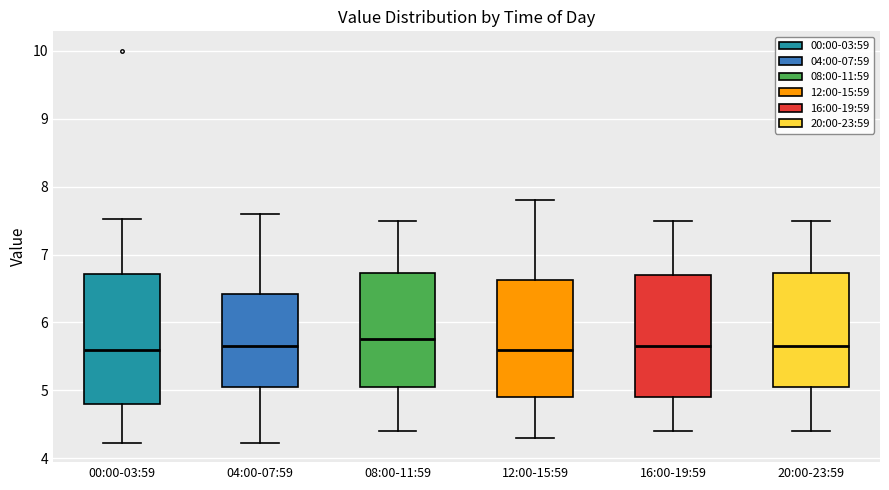

Reading left to right, transcribe this box plot: for each box, give where its median line is, the range the box spans, and where its two whiskers end, as read against the y-axis. The values are not printed on the chart, so give them approximately, as read against the axis.

00:00-03:59: median 5.6, box 4.8 to 6.7, whiskers 4.2 to 7.5
04:00-07:59: median 5.7, box 5.1 to 6.4, whiskers 4.2 to 7.6
08:00-11:59: median 5.8, box 5.1 to 6.7, whiskers 4.4 to 7.5
12:00-15:59: median 5.6, box 4.9 to 6.6, whiskers 4.3 to 7.8
16:00-19:59: median 5.7, box 4.9 to 6.7, whiskers 4.4 to 7.5
20:00-23:59: median 5.7, box 5.1 to 6.7, whiskers 4.4 to 7.5